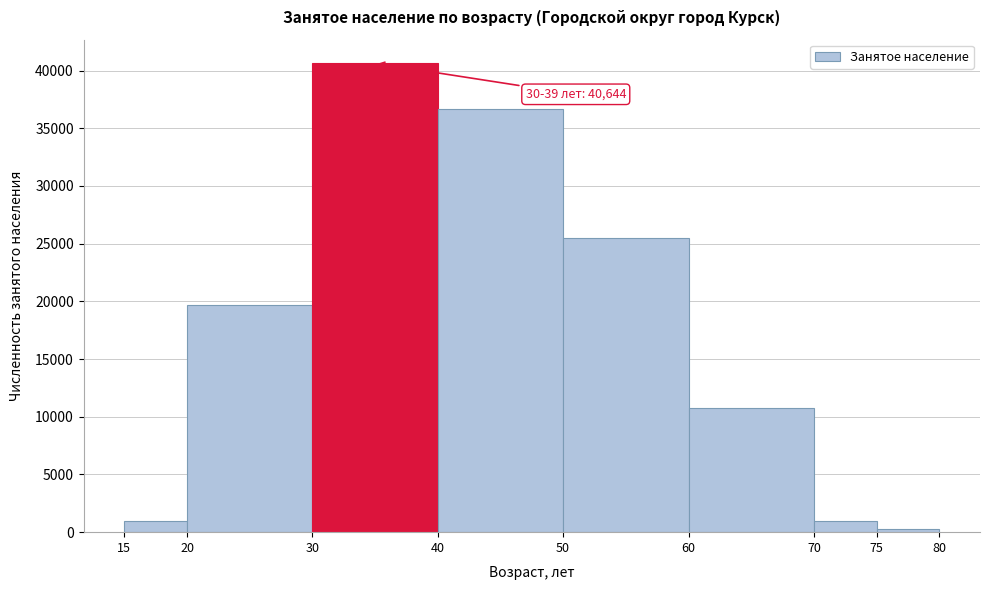

Which range on the x-axis has the tallest bar?

30 to 40